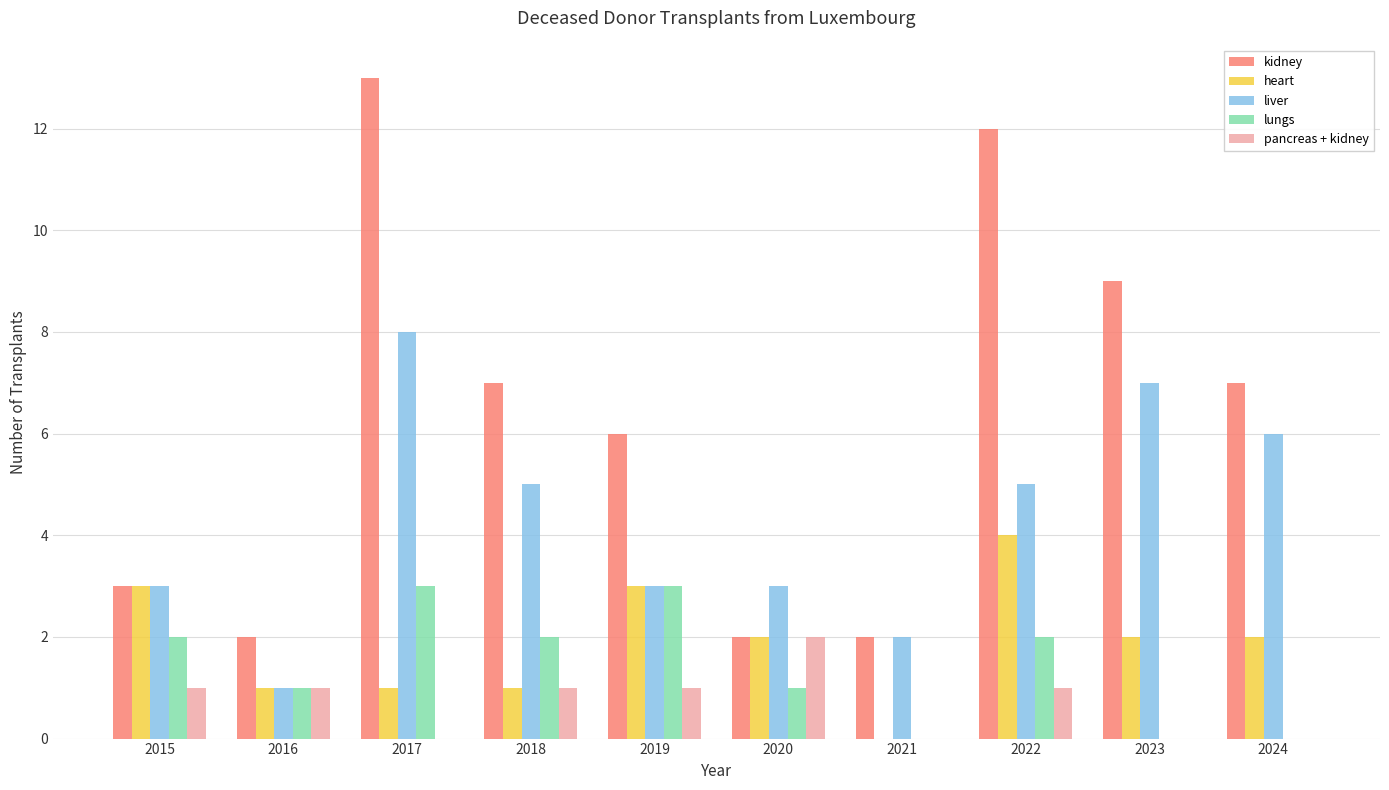

The lungs series shows 3 at 2017. True or false?

True